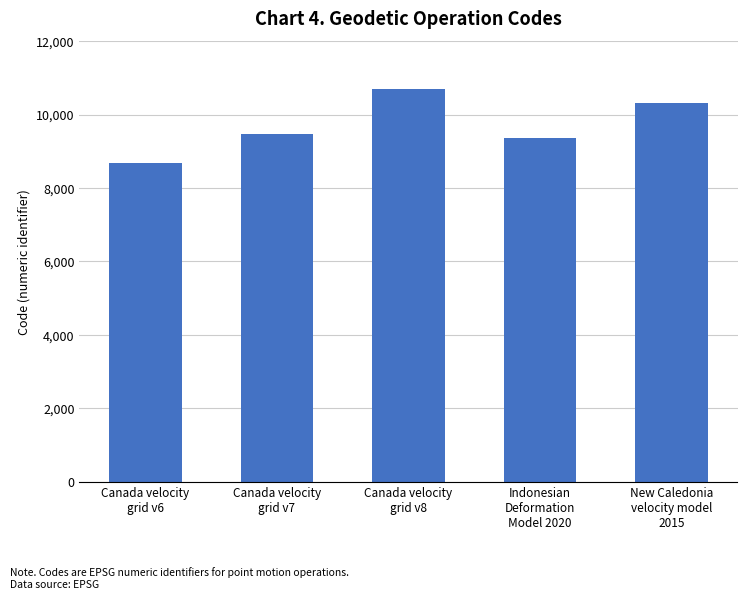

What is the average value?

9713